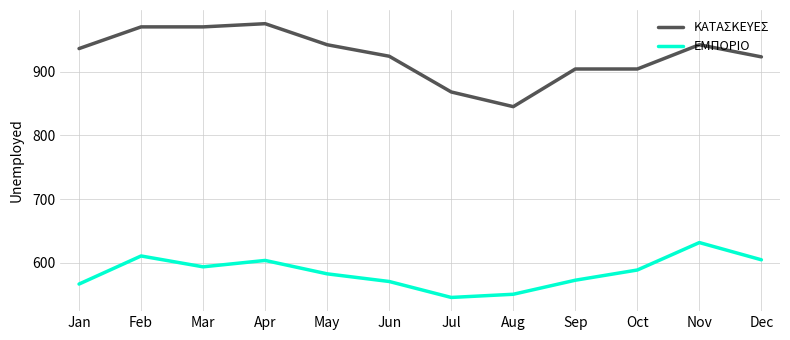

The value of ΕΜΠΟΡΙΟ at Nov is 304. True or false?

False